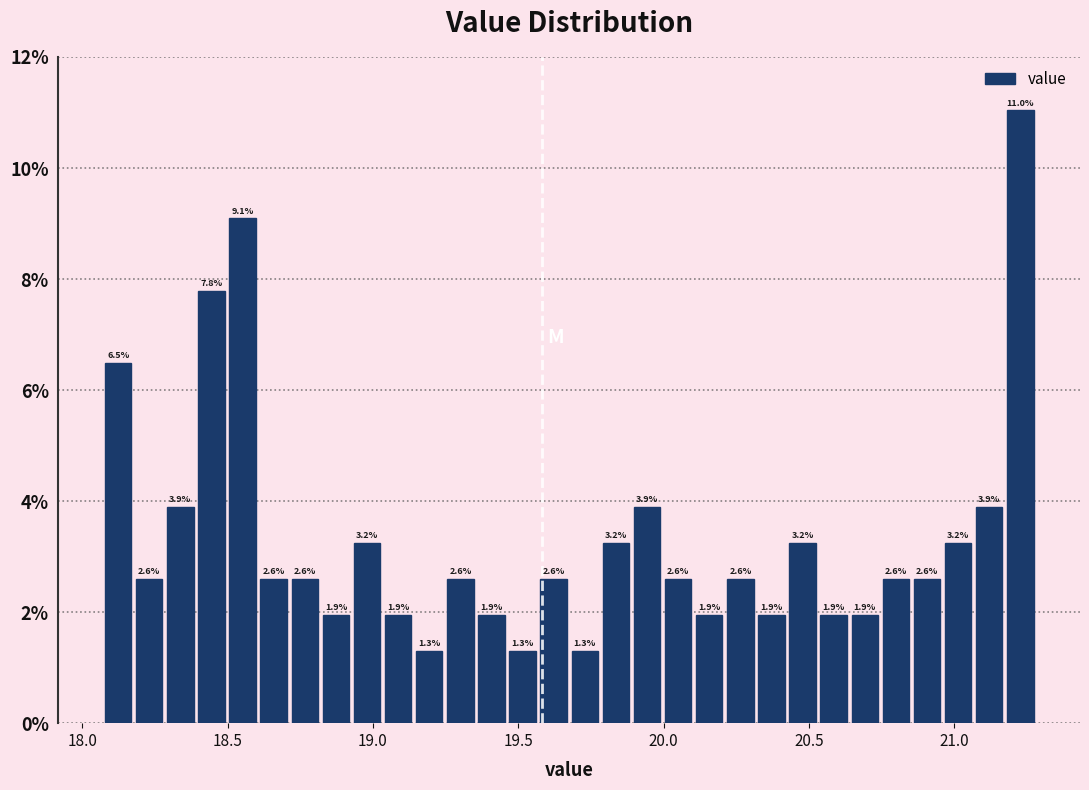

Read against the x-axis, roughly where is the centre of the tallest bar?

21.25